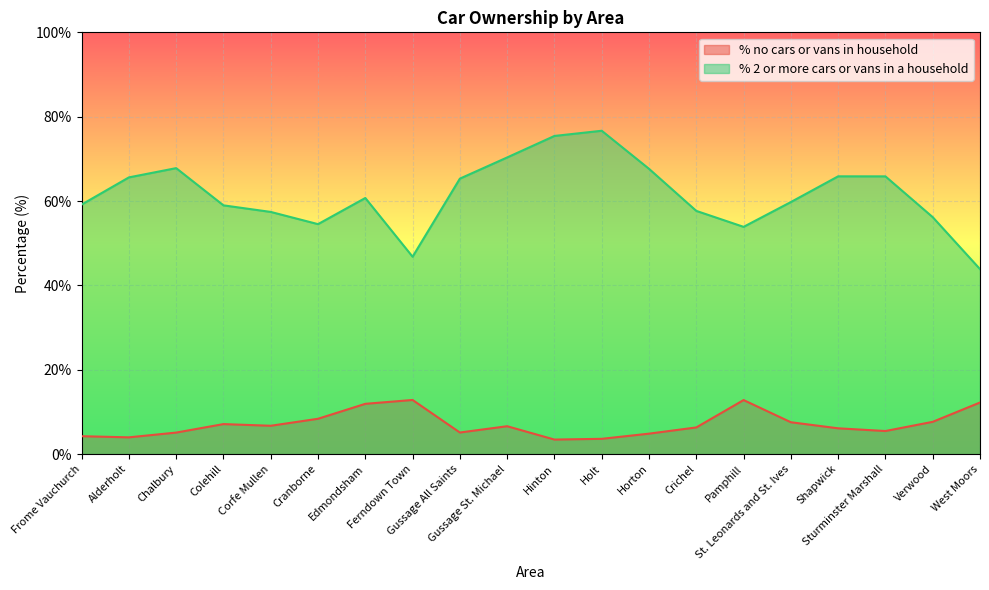

What is the total value across all series at Sturminster Marshall?

71.3